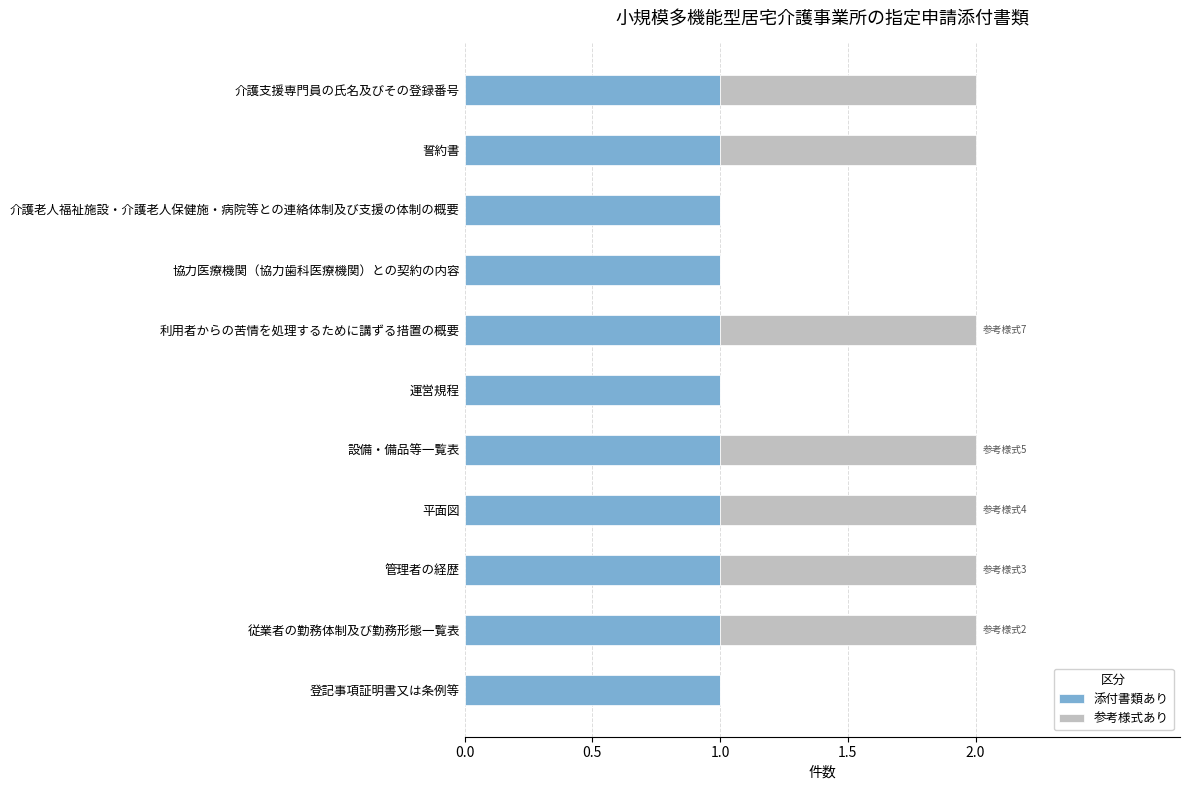

The value of 添付書類あり at 登記事項証明書又は条例等 is 1. True or false?

True